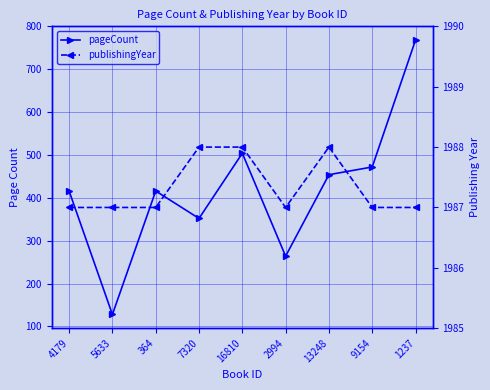

List the series in order of their overall mean, highest first.

publishingYear, pageCount